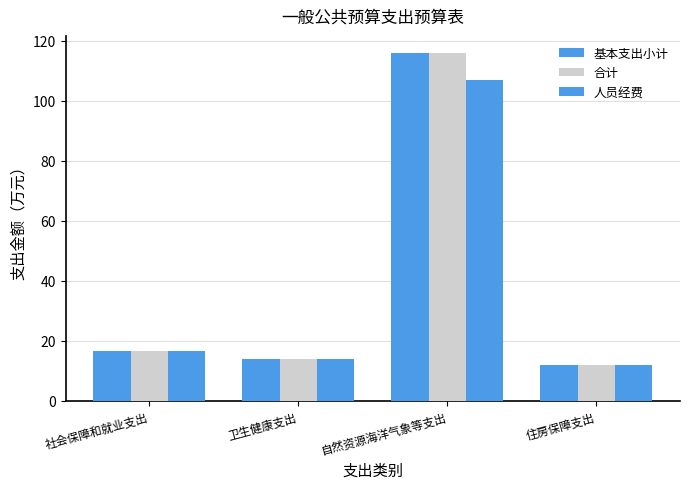

What is the maximum value shown in the chart?

115.9